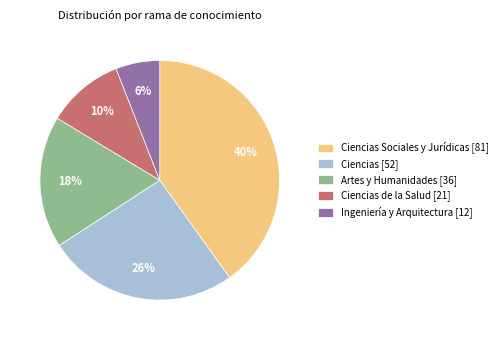

What is the smallest slice in the pie chart?

Ingeniería y Arquitectura [12]